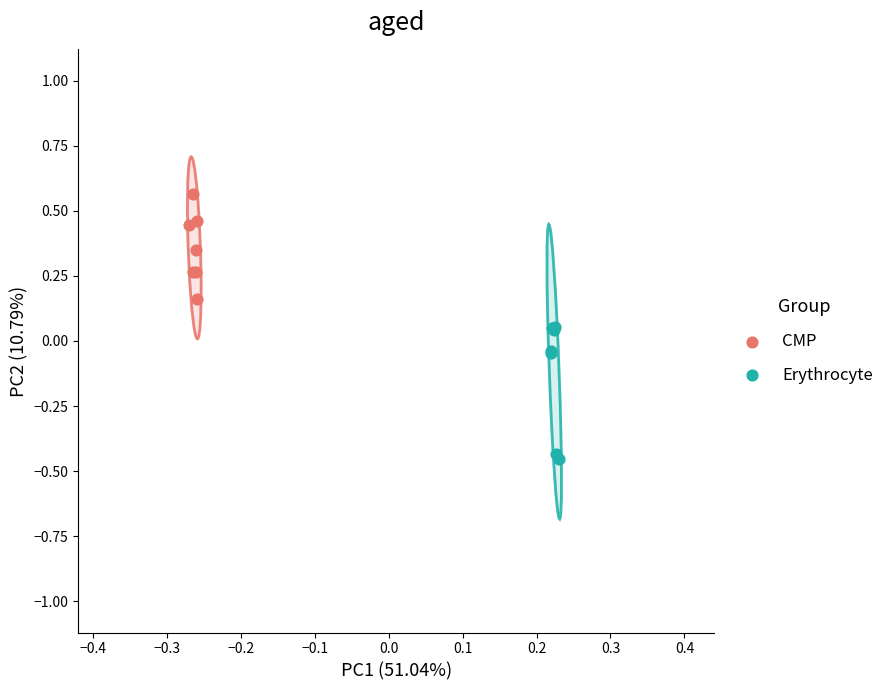

Which series has the widest spread of Y values?

Erythrocyte